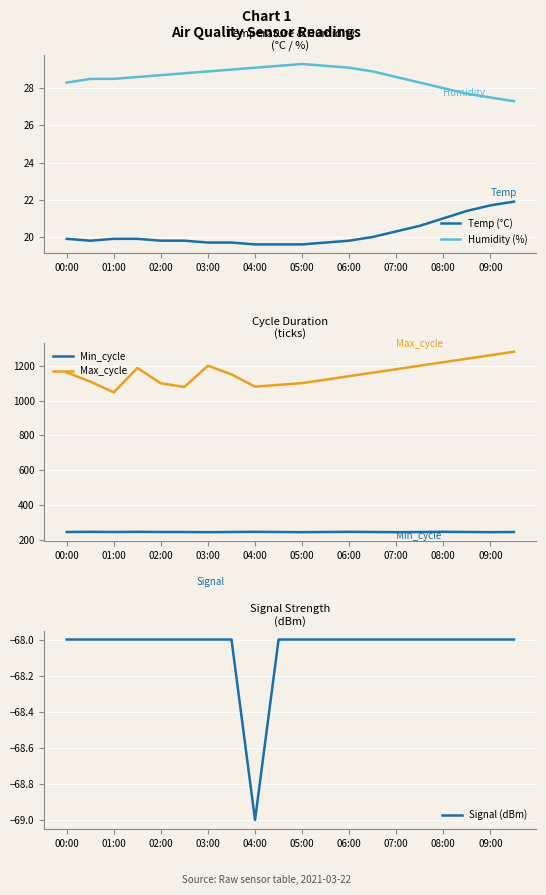

What is the average value of the Min_cycle series?

246